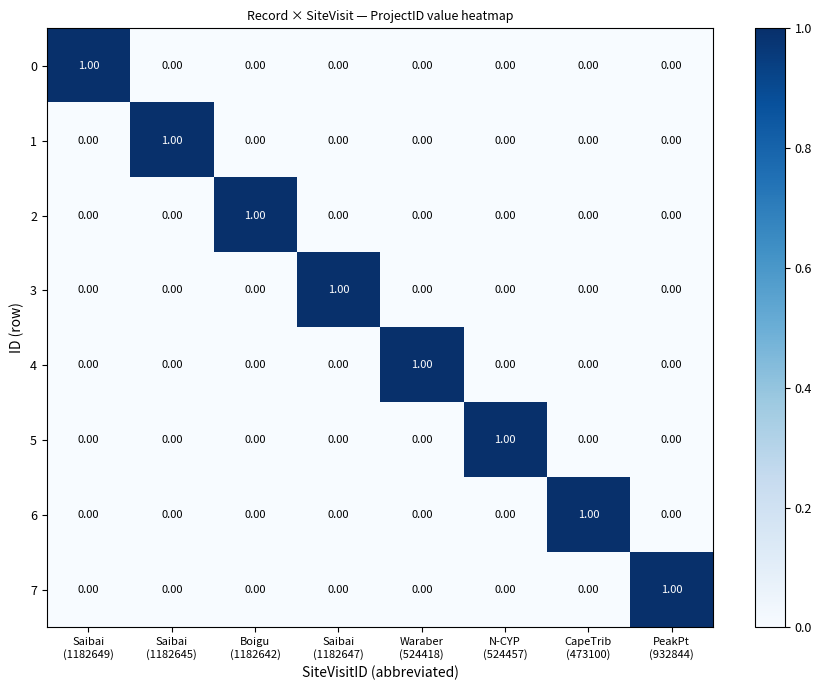

At how many categories does at least one series exceed 0?

8